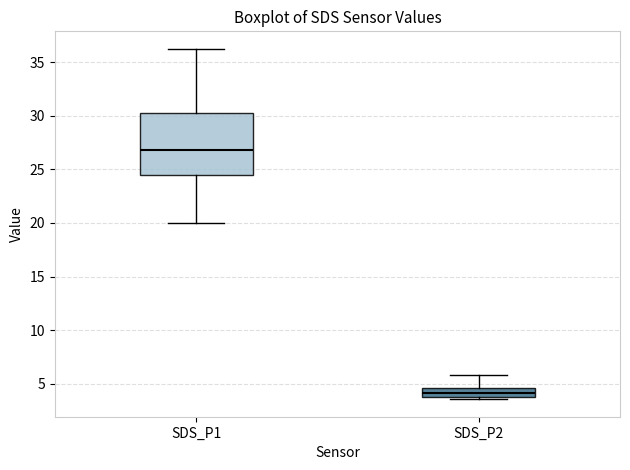

Reading left to right, read every box against the y-axis: the position of its median line, the range the box covers, and the ends of its whiskers. The values are not printed on the chart, so give them approximately, as read against the axis.

SDS_P1: median 27.0, box 24.5 to 30.5, whiskers 20.0 to 36.5
SDS_P2: median 4.0 (inside the box), box 4.0 to 4.5, whiskers 3.5 to 6.0